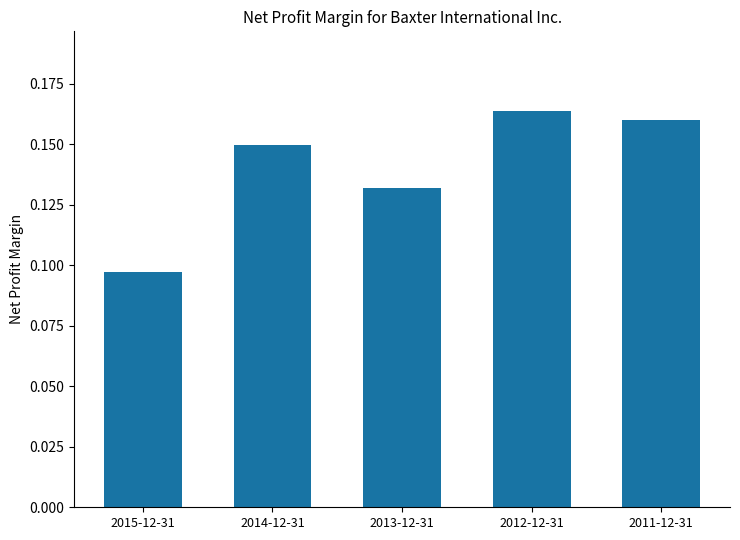

The value at 2011-12-31 is 0.1. True or false?

False